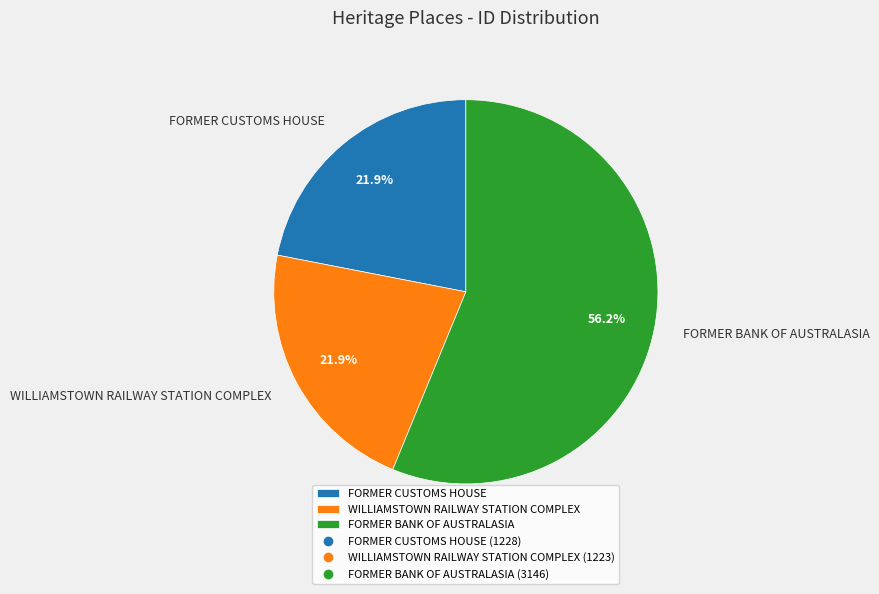

To the nearest percent, what is the difference between the largest and smallest slice percentages?

34%